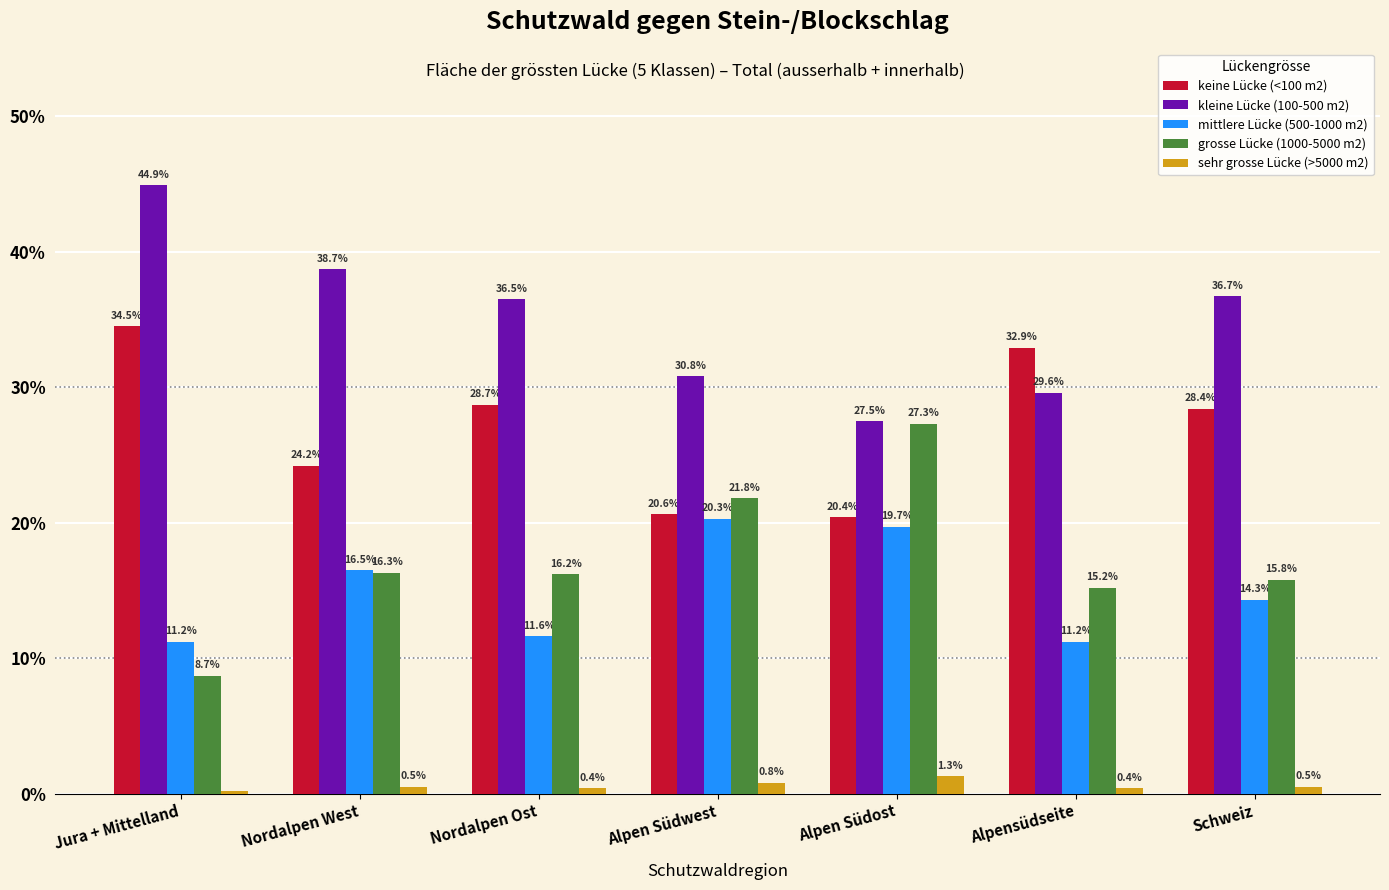

Reading left to right, what are all the values shown in this chart?

keine Lücke (<100 m2): Jura + Mittelland=34.5	Nordalpen West=24.2	Nordalpen Ost=28.7	Alpen Südwest=20.6	Alpen Südost=20.4	Alpensüdseite=32.9	Schweiz=28.4
kleine Lücke (100-500 m2): Jura + Mittelland=44.9	Nordalpen West=38.7	Nordalpen Ost=36.5	Alpen Südwest=30.8	Alpen Südost=27.5	Alpensüdseite=29.6	Schweiz=36.7
mittlere Lücke (500-1000 m2): Jura + Mittelland=11.2	Nordalpen West=16.5	Nordalpen Ost=11.6	Alpen Südwest=20.3	Alpen Südost=19.7	Alpensüdseite=11.2	Schweiz=14.3
grosse Lücke (1000-5000 m2): Jura + Mittelland=8.7	Nordalpen West=16.3	Nordalpen Ost=16.2	Alpen Südwest=21.8	Alpen Südost=27.3	Alpensüdseite=15.2	Schweiz=15.8
sehr grosse Lücke (>5000 m2): Jura + Mittelland=0.2	Nordalpen West=0.5	Nordalpen Ost=0.4	Alpen Südwest=0.8	Alpen Südost=1.3	Alpensüdseite=0.4	Schweiz=0.5